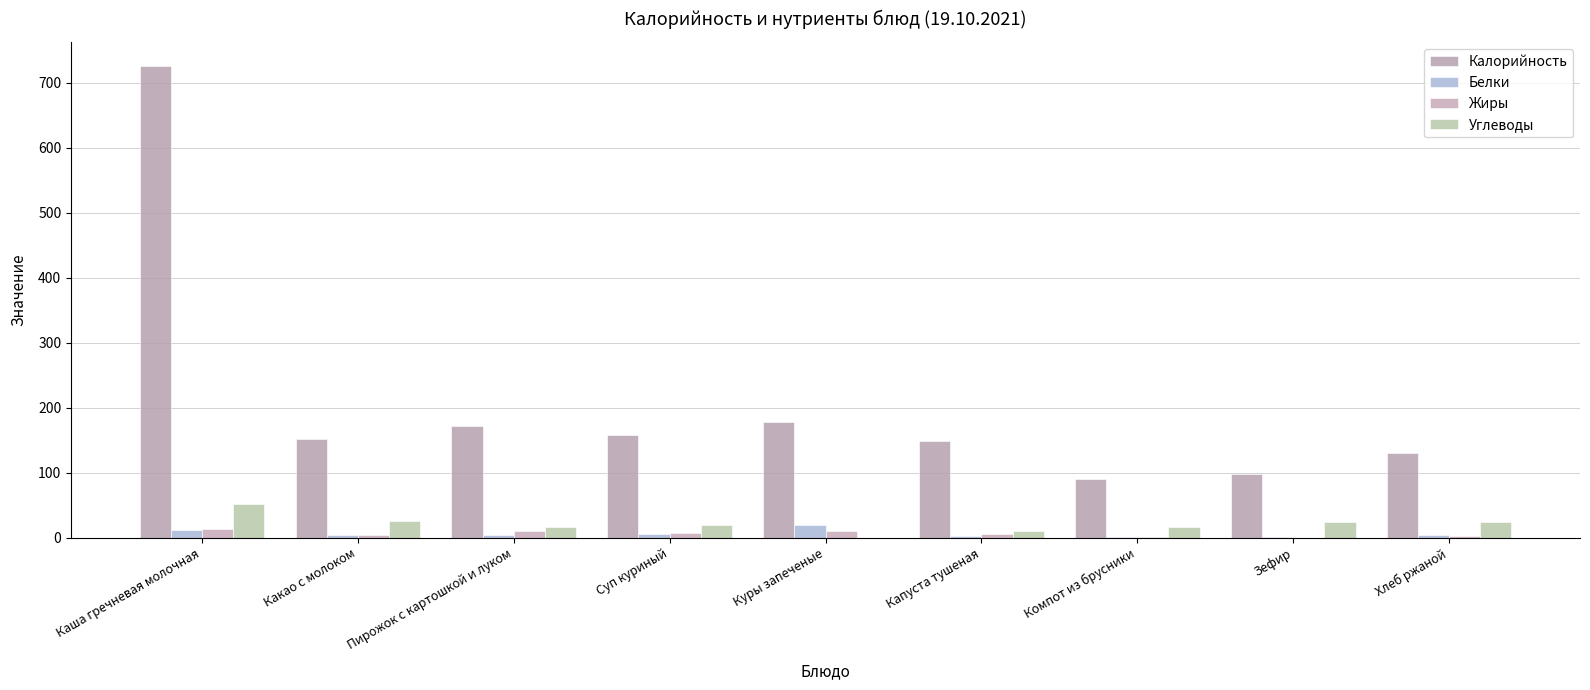

Are the bars horizontal?

No